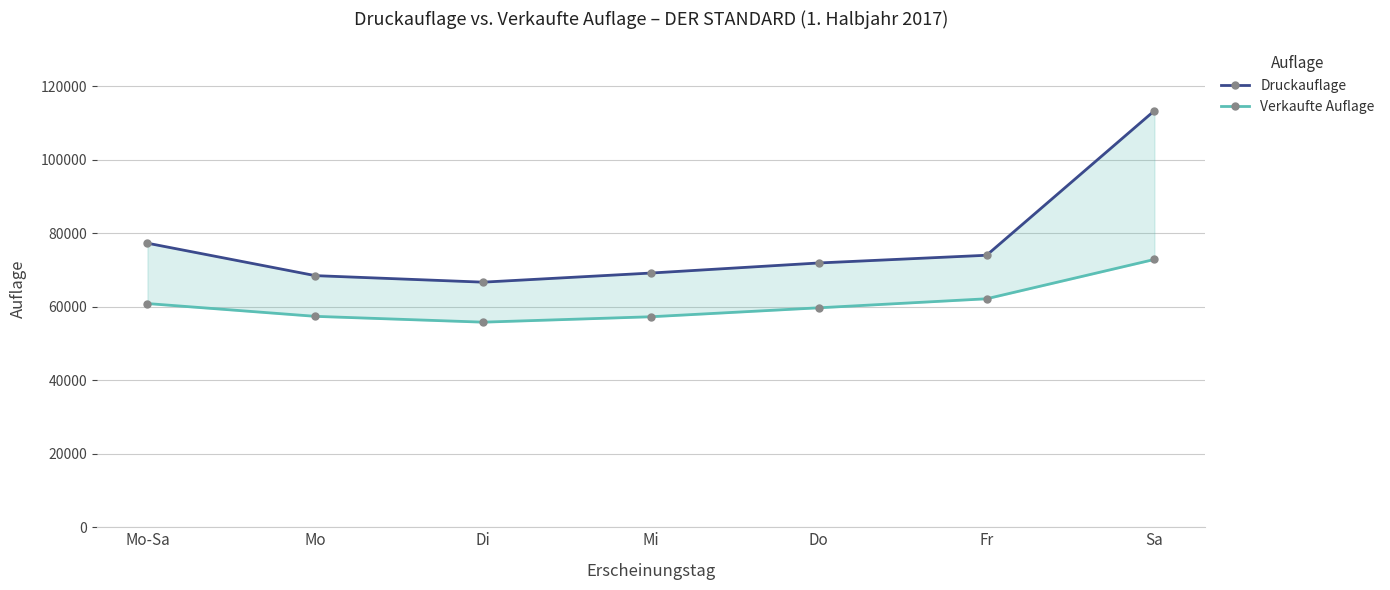

Rank the series by their maximum value, from highest to lowest.

Druckauflage, Verkaufte Auflage